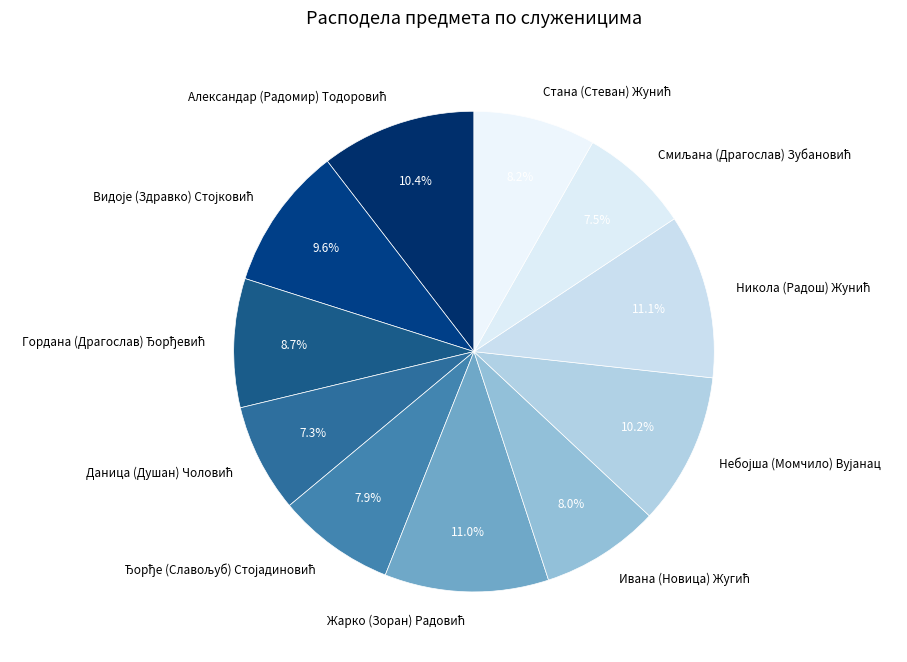

Does any single category account for the majority?

No